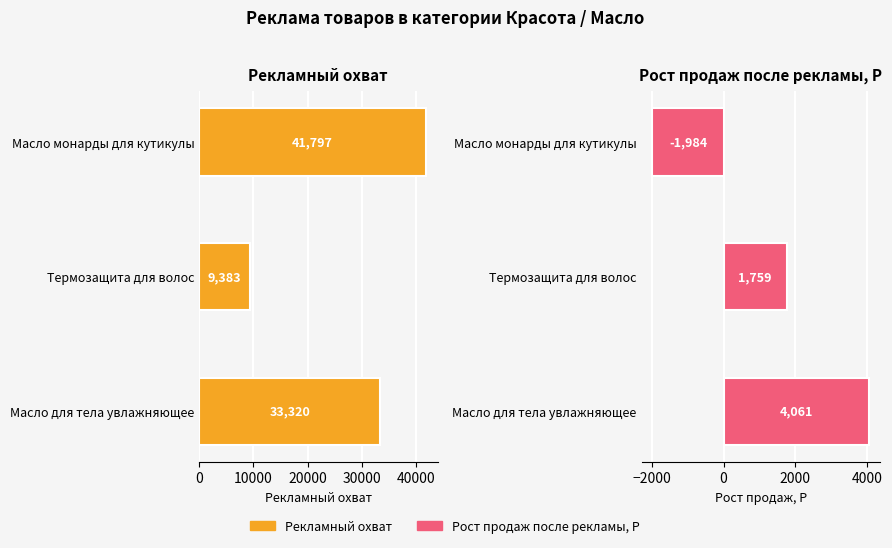

How many series are shown in this chart?

2